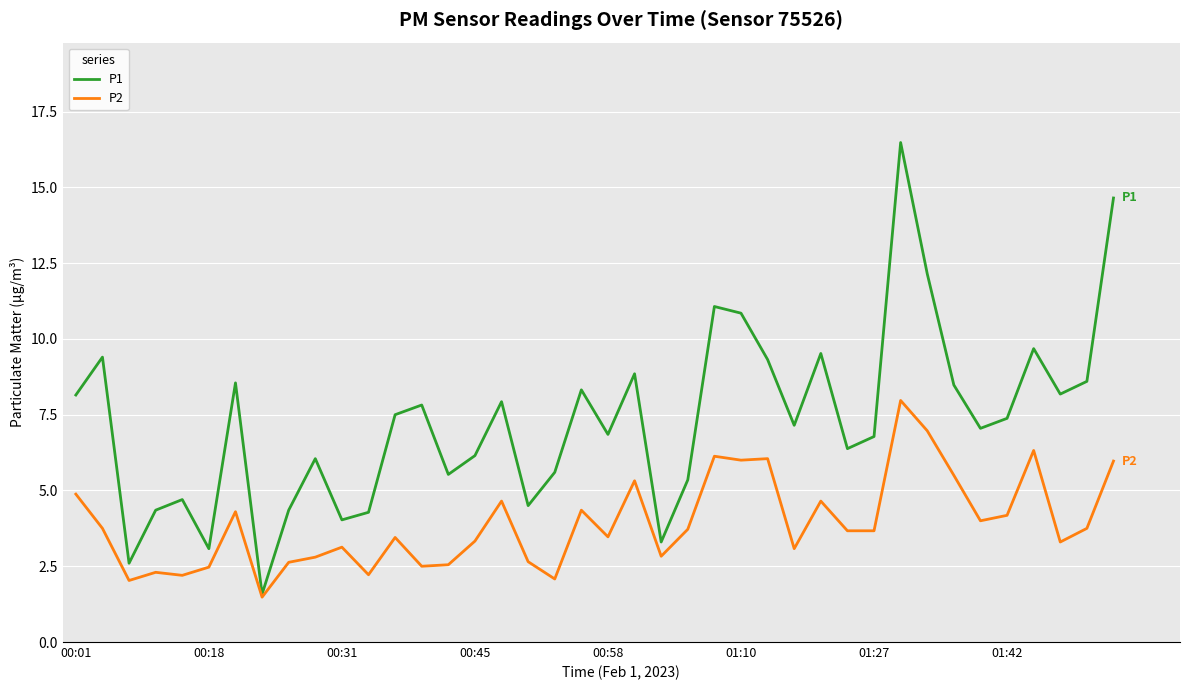

Rank the series by their average value, from lowest to highest.

P2, P1